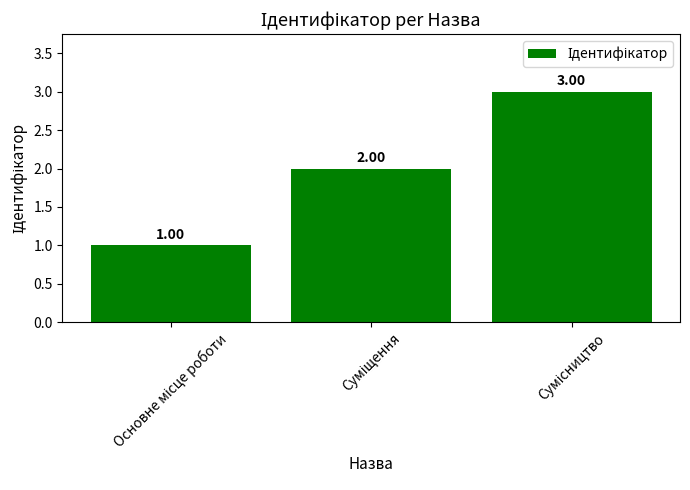

What is the sum of all values?

6